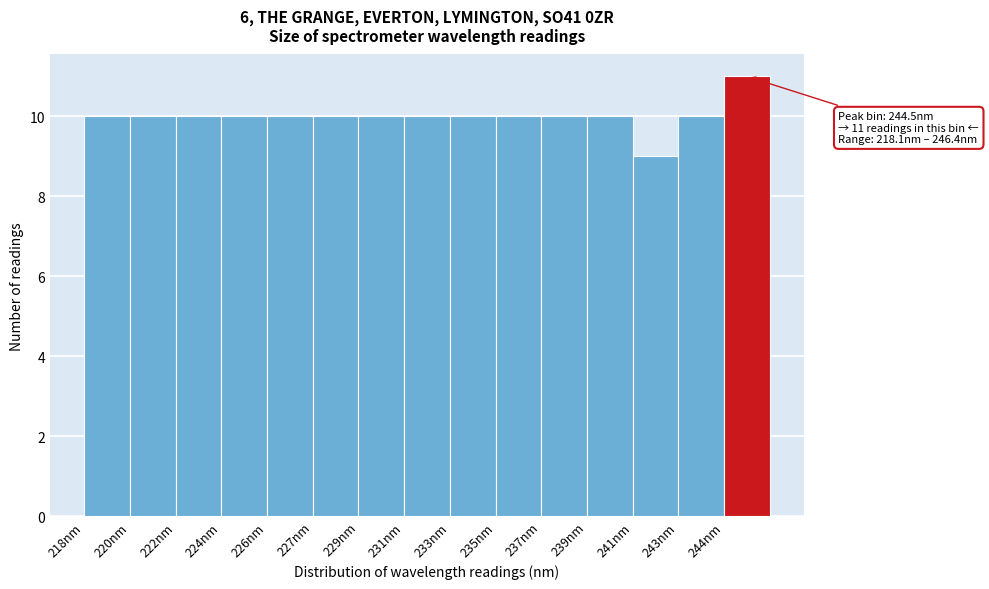

Reading left to right, what are all the values shown in this chart?

218nm=10	220nm=10	222nm=10	224nm=10	226nm=10	227nm=10	229nm=10	231nm=10	233nm=10	235nm=10	237nm=10	239nm=10	241nm=9	243nm=10	244nm=11